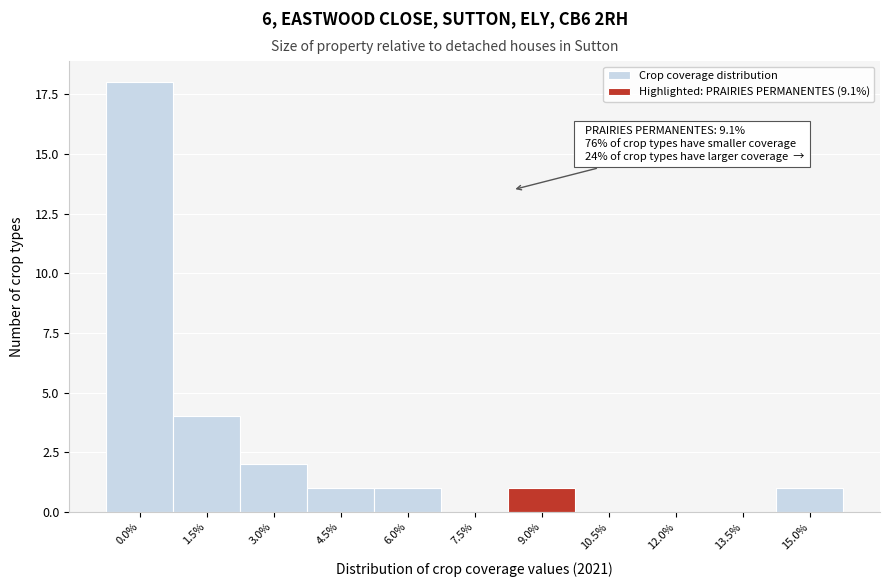

Reading left to right, transcribe all the data shown in this chart.

0.0%=18	1.5%=4	3.0%=2	4.5%=1	6.0%=1	7.5%=0	9.0%=1	10.5%=0	12.0%=0	13.5%=0	15.0%=1